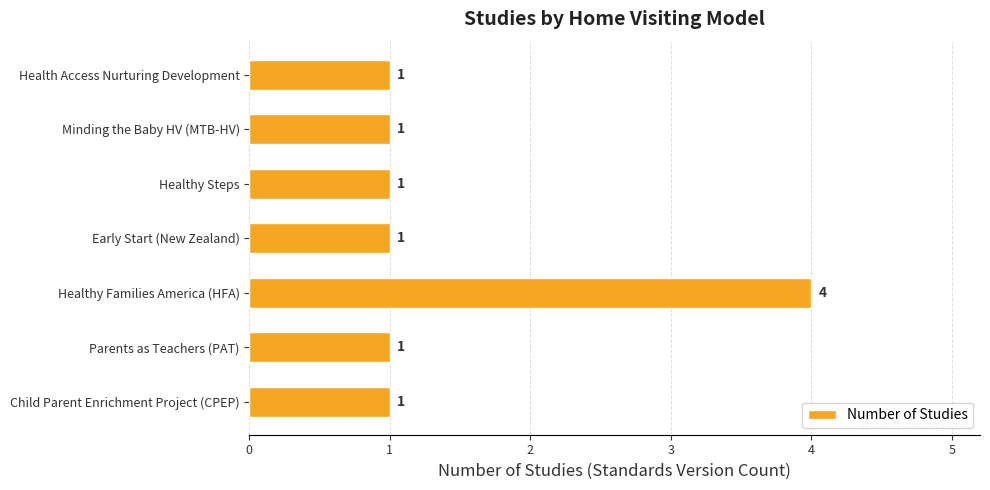

True or false: the data shows 2 at Early Start (New Zealand).

False